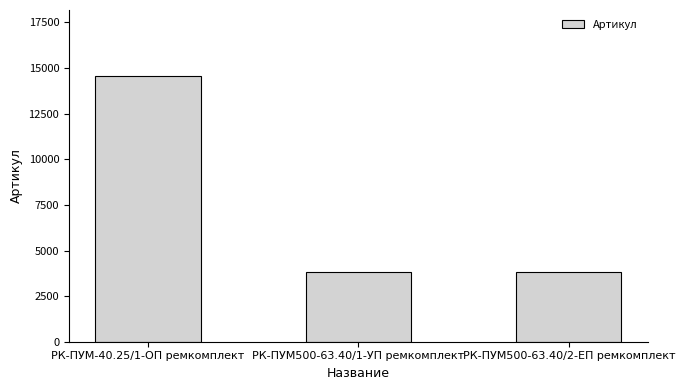

What is the sum of the values at РК-ПУМ500-63.40/1-УП ремкомплект and РК-ПУМ500-63.40/2-ЕП ремкомплект?

7603